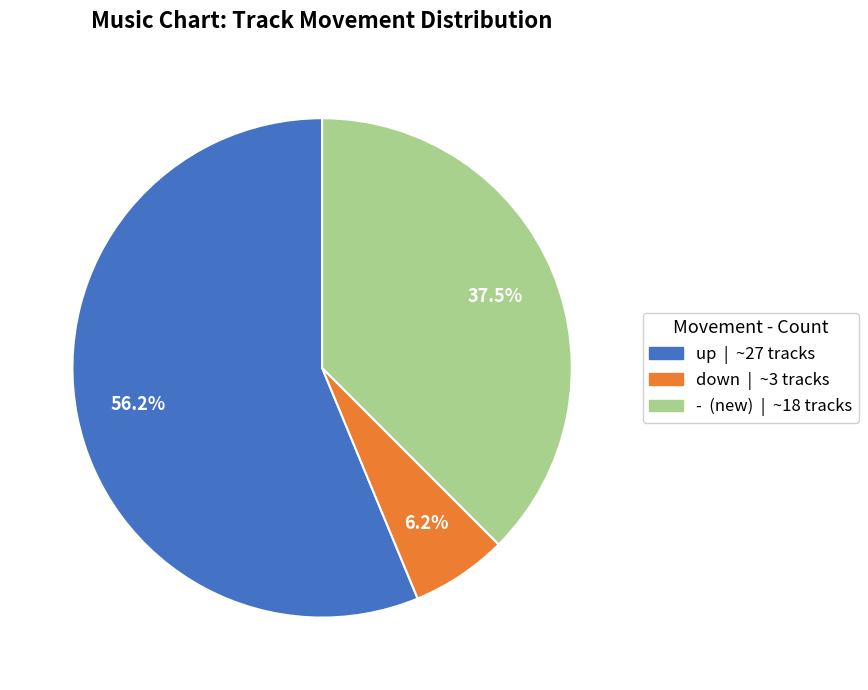

Between up | ~27 tracks and - (new) | ~18 tracks, which is larger?

up | ~27 tracks